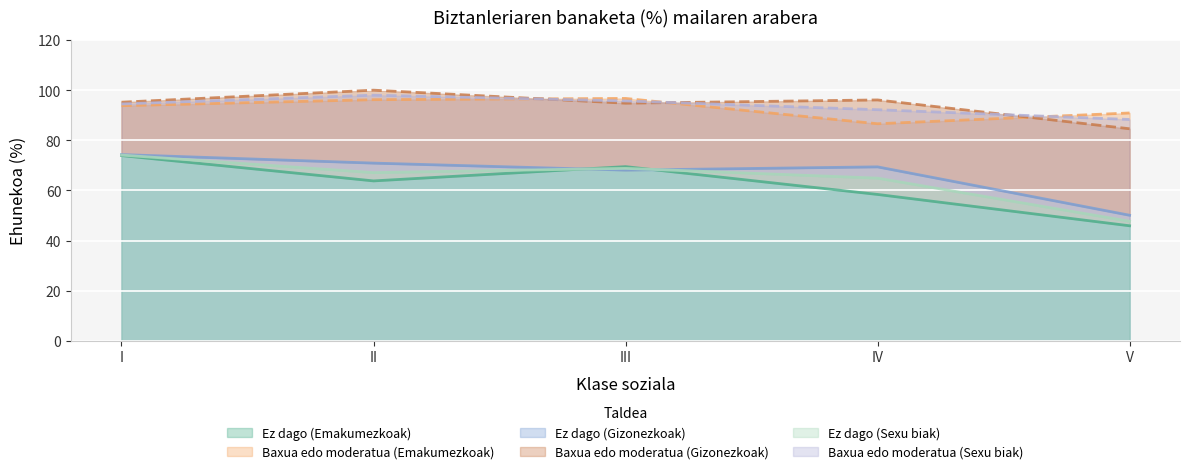

True or false: Ez dago (Gizonezkoak) has a value of 74.3 at I.

True